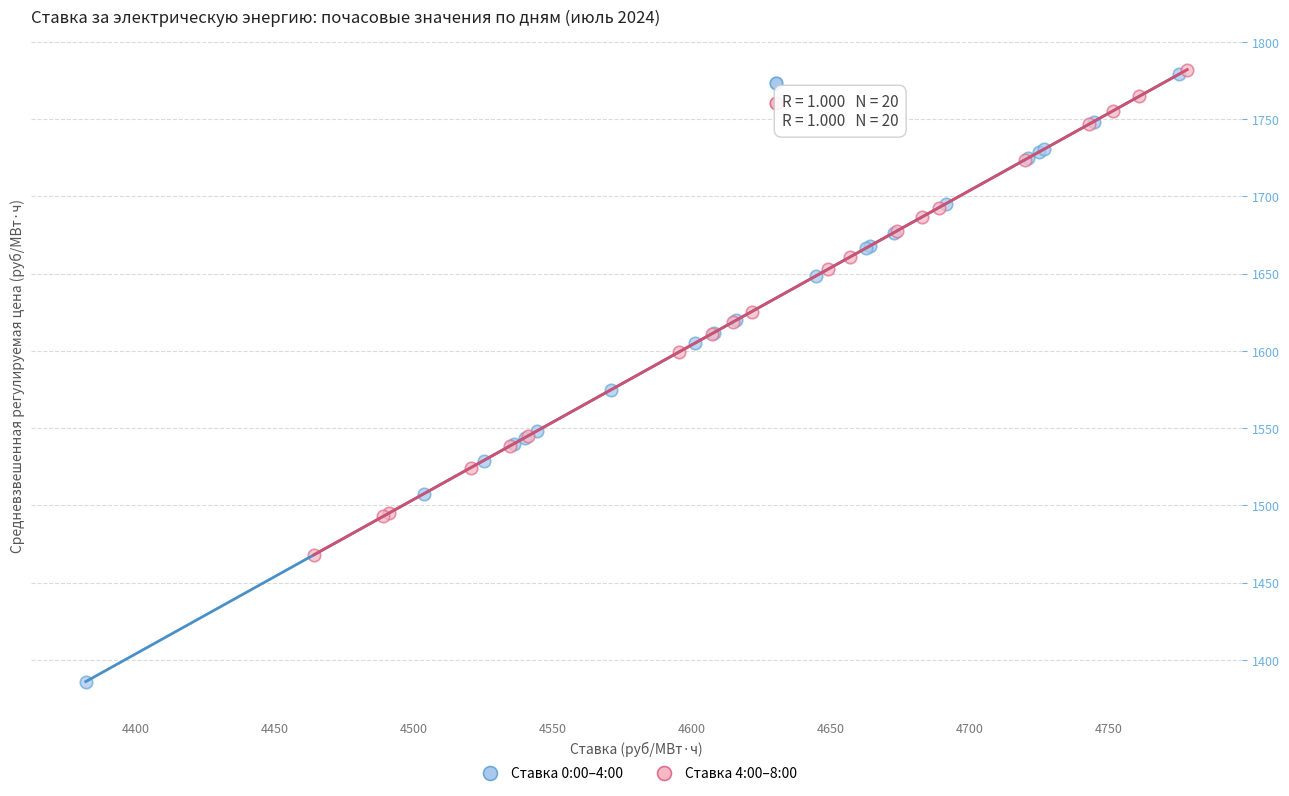

Which series contains the lowest Y value?

Ставка 0:00–4:00